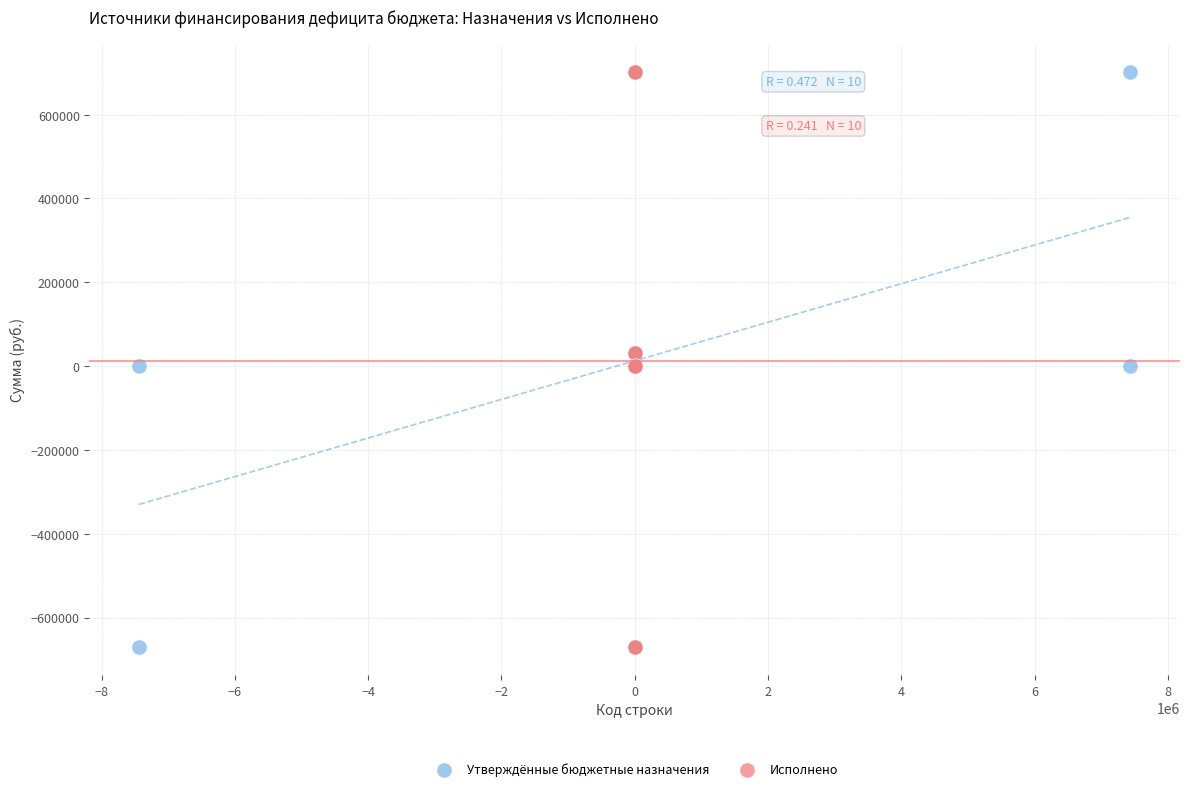

What are all the series names shown in the legend?

Утверждённые бюджетные назначения, Исполнено